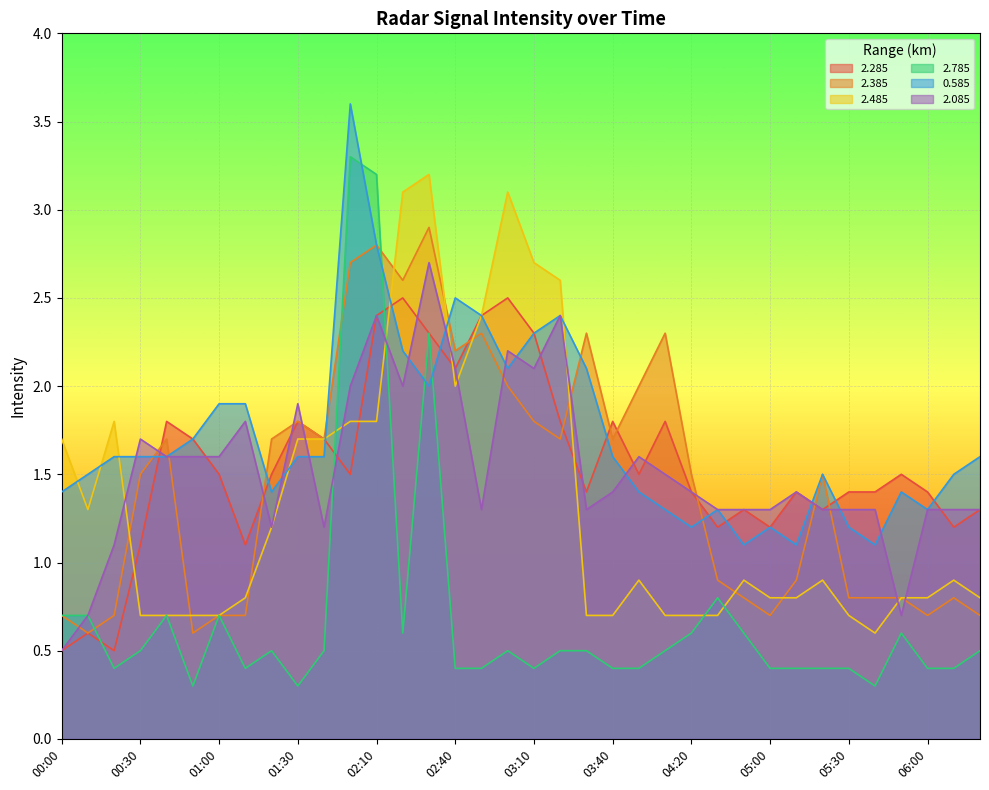

Where do 2.785 and 0.585 first cross each other?

02:00 and 02:10